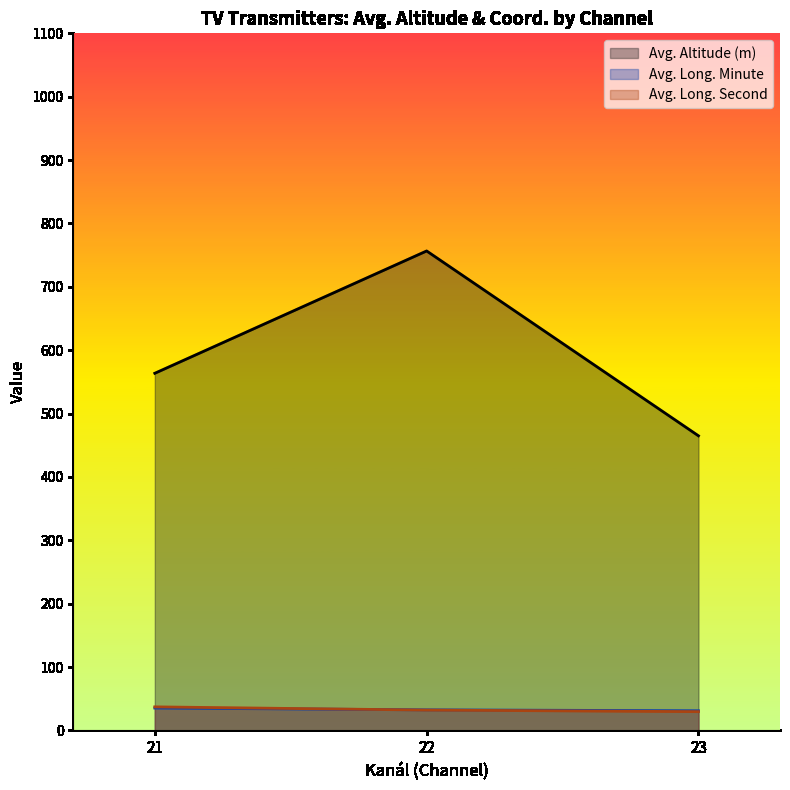

At which label does Zem. délka minuty first exceed 35?

21